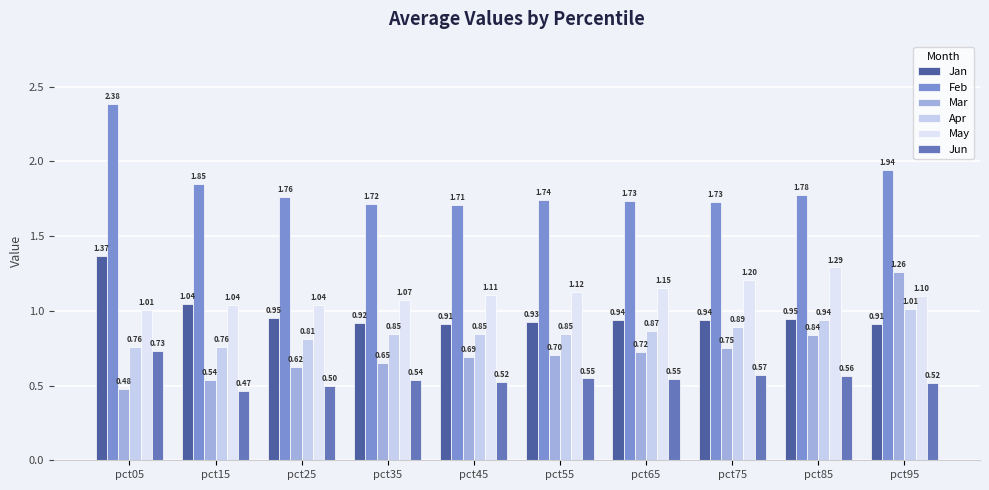

How many distinct data groups are displayed?

6